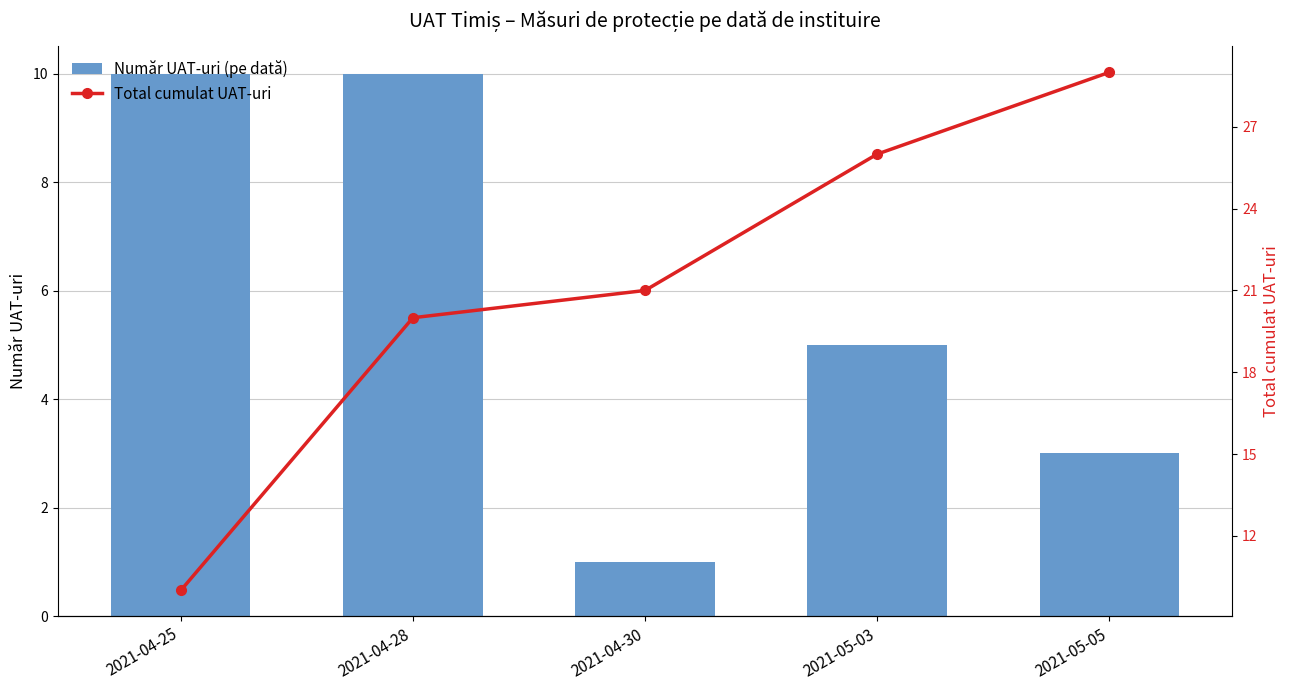

What is the average value of the Număr UAT-uri (pe dată) series?

6